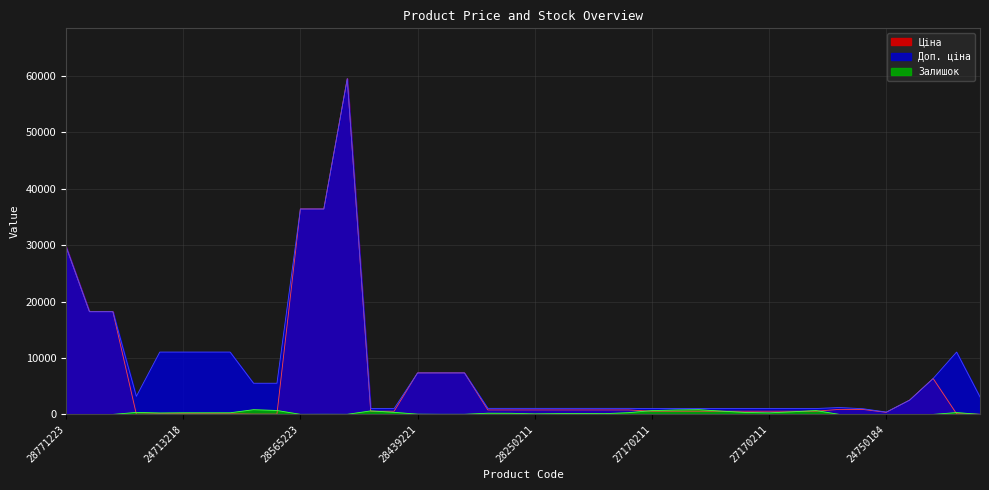

The Ціна series shows 72.5 at 239791769. True or false?

False